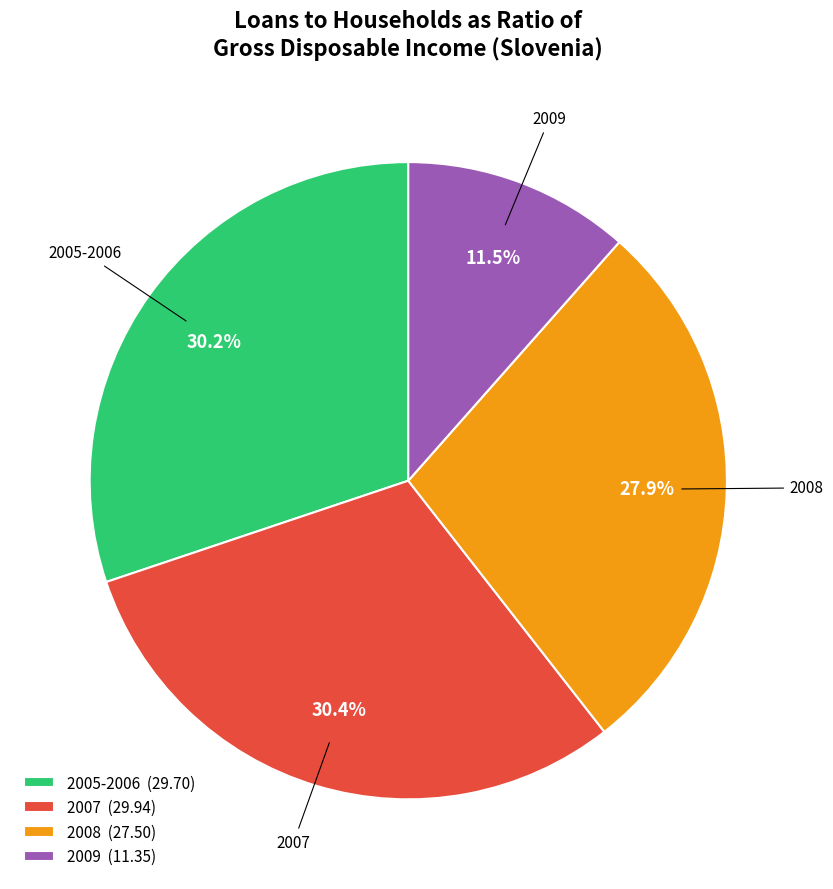

What portion of the pie excludes 2008?

72.1%